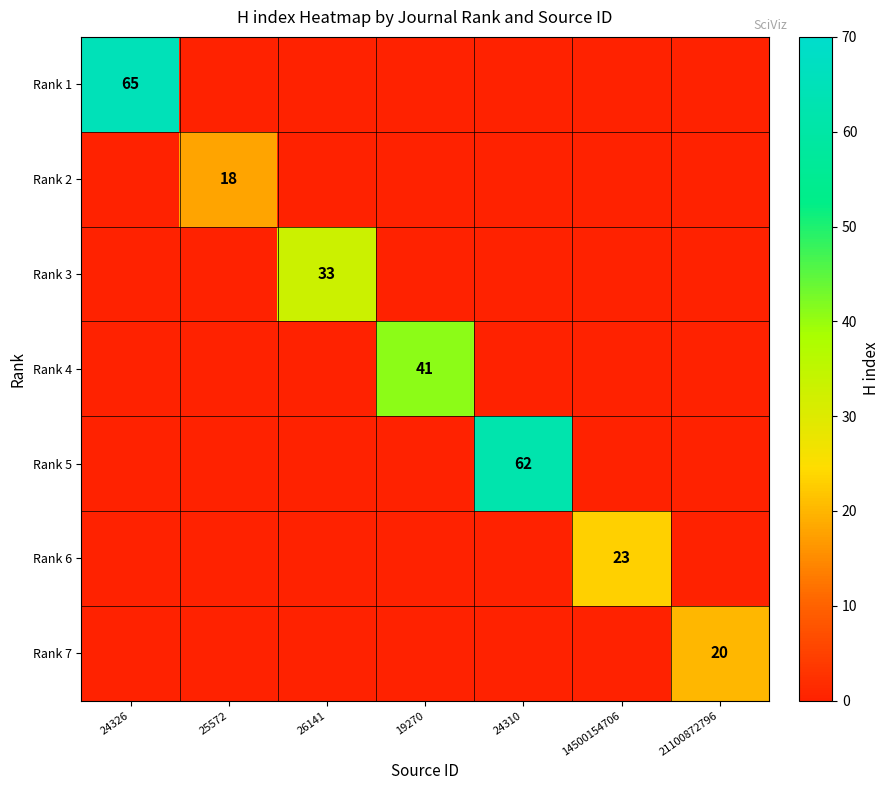

The value of Rank 7 at 21100872796 is 30. True or false?

False